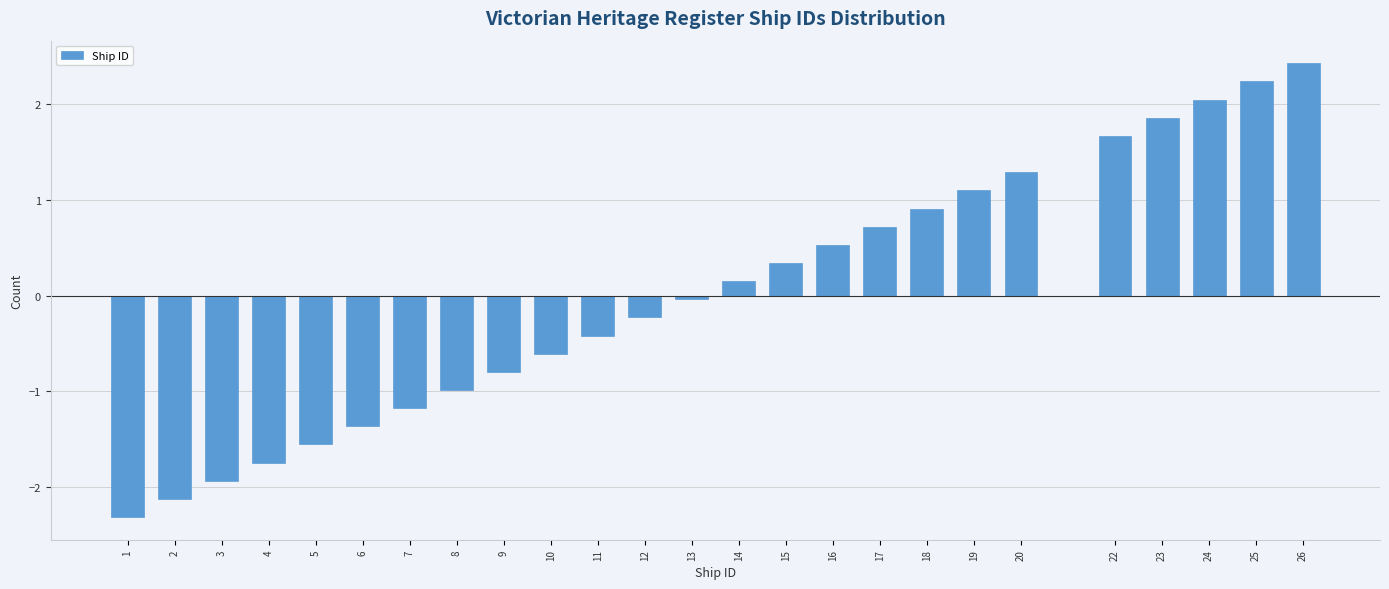

What is the value of the 22nd bar from the left?

1.9